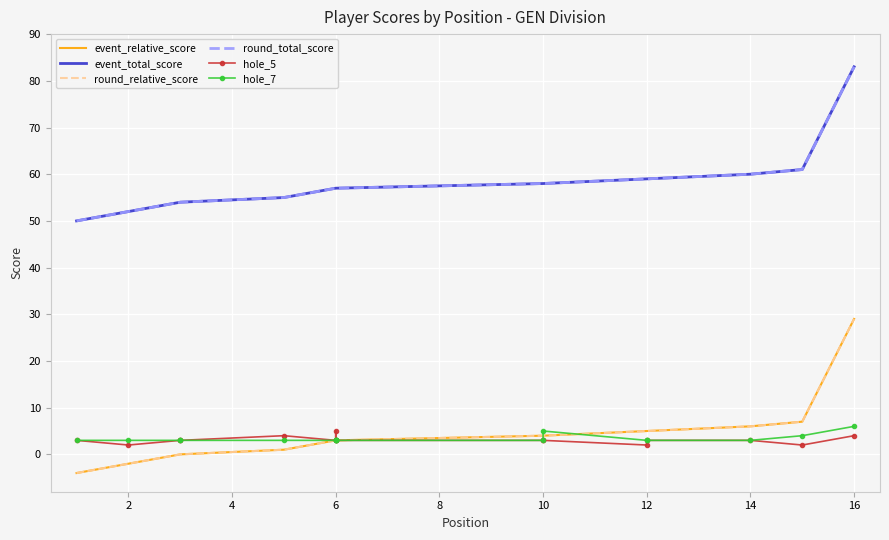

Which series has the largest total across all categories?

event_total_score